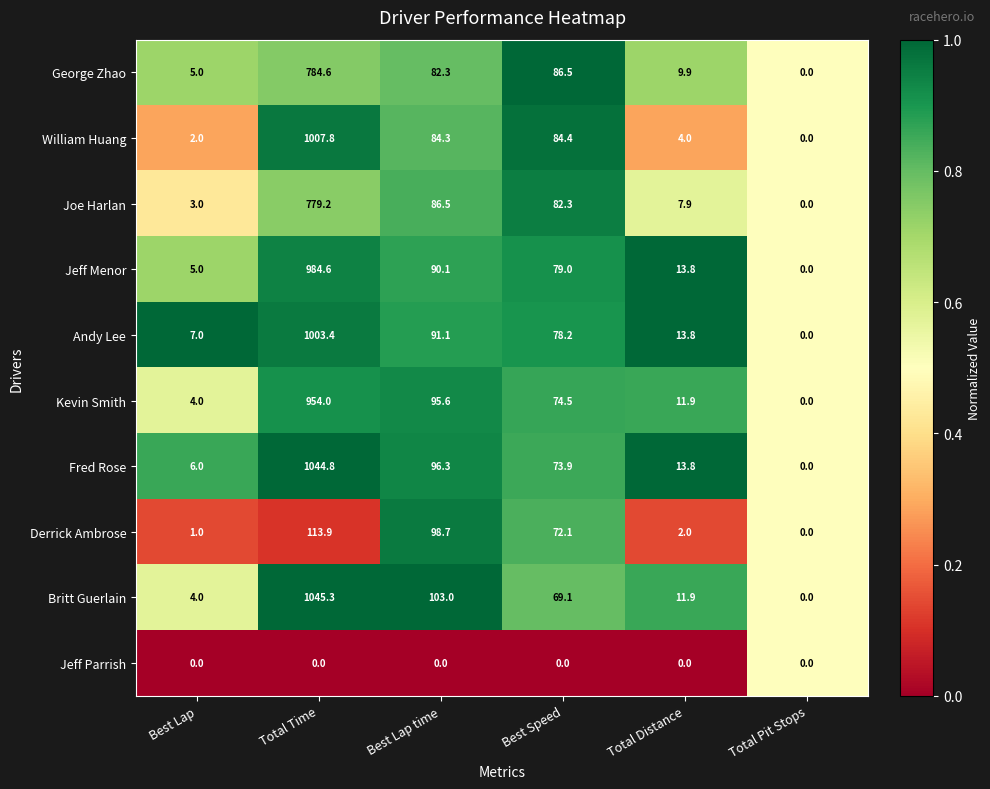

The Jeff Menor series shows 0.0 at Total Pit Stops. True or false?

True